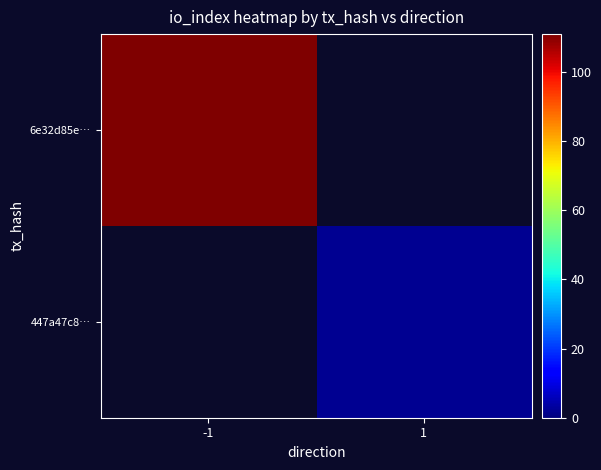

Which series has the largest range (max minus min)?

6e32d85e…